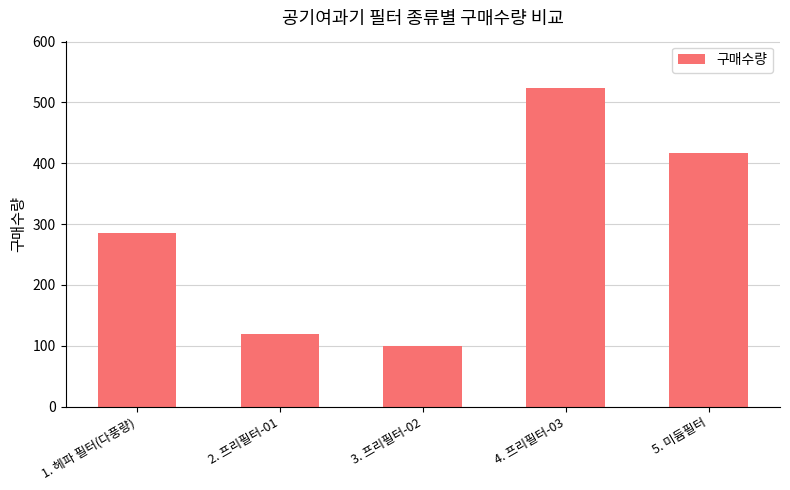

What is the ratio of the value at 5. 미듐필터 to the value at 3. 프리필터-02?

4.2